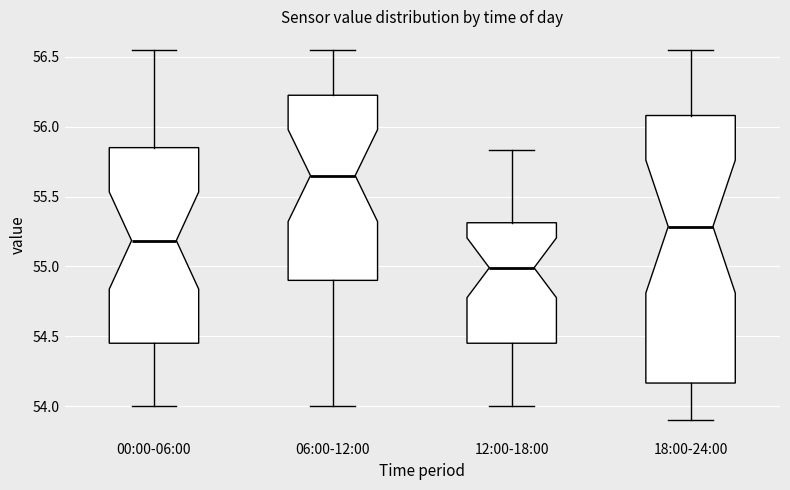

Reading left to right, read every box against the y-axis: the position of its median line, the range the box covers, and the ends of its whiskers. The values are not printed on the chart, so give them approximately, as read against the axis.

00:00-06:00: median 55.20, box 54.45 to 55.85, whiskers 54.00 to 56.55
06:00-12:00: median 55.65, box 54.90 to 56.25, whiskers 54.00 to 56.55
12:00-18:00: median 55.00, box 54.45 to 55.30, whiskers 54.00 to 55.85
18:00-24:00: median 55.30, box 54.15 to 56.10, whiskers 53.90 to 56.55